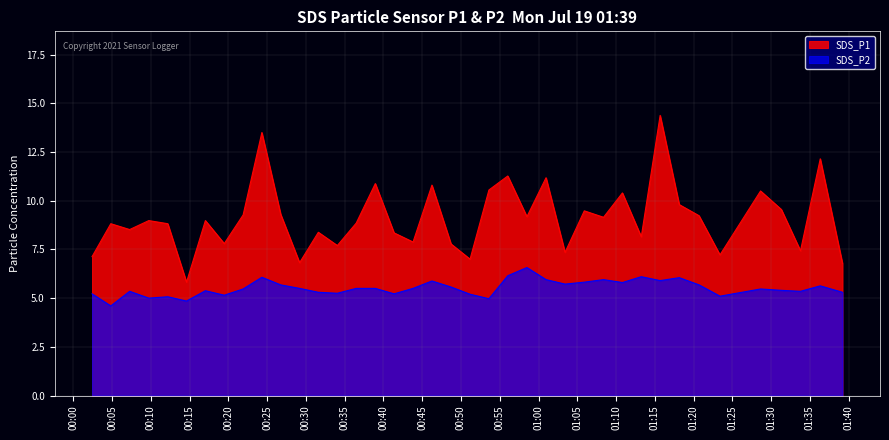

At which label does SDS_P2 reach its peak?

2021/07/19 00:58:30